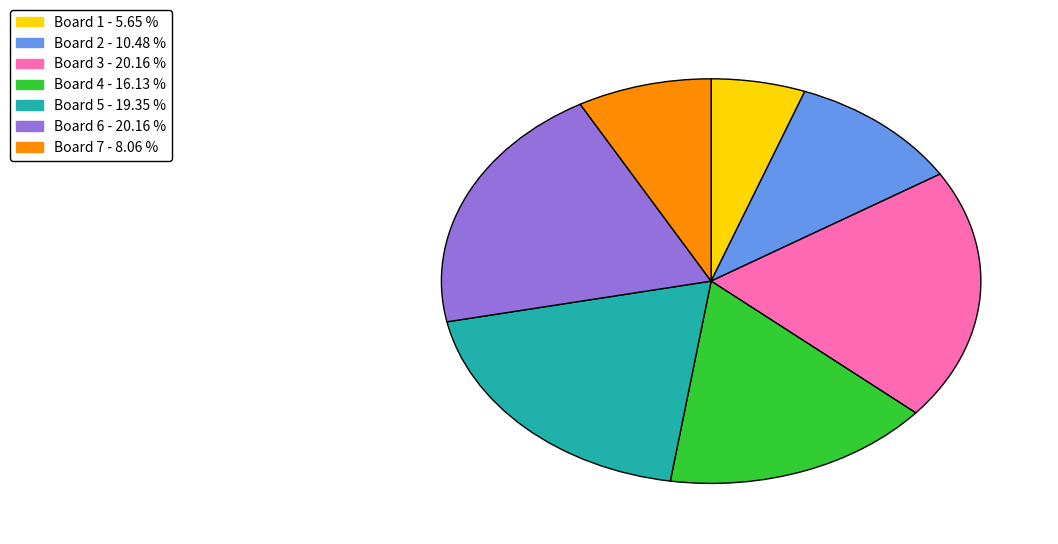

Which slice is the smallest?

Board 1